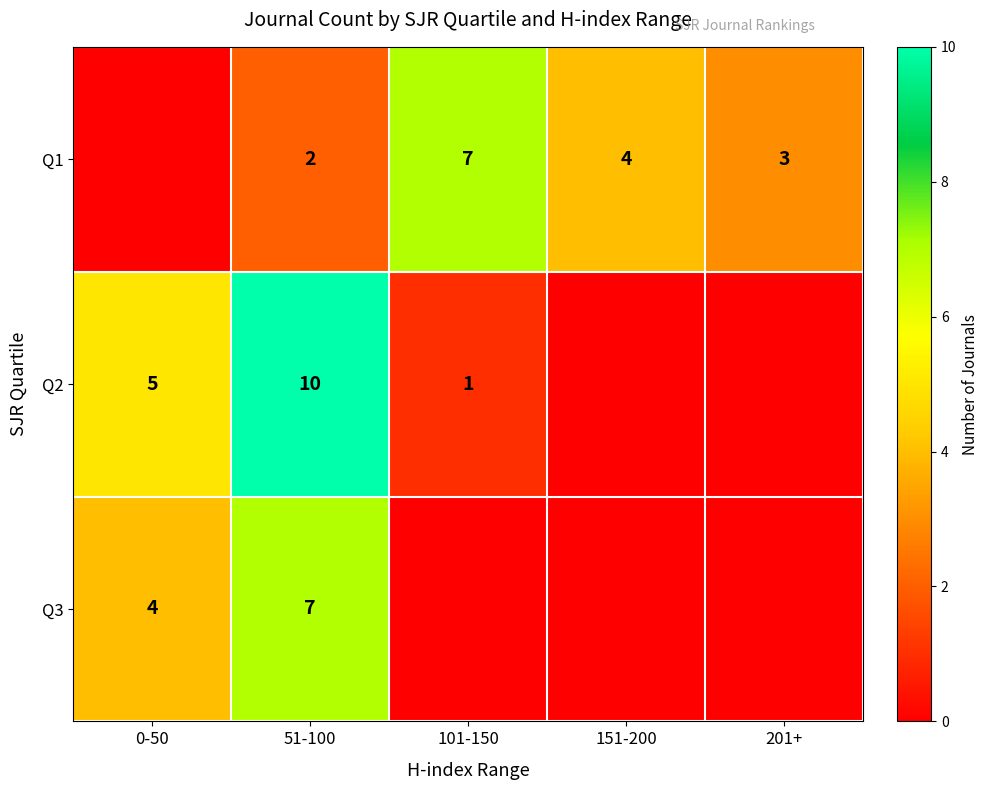

At 51-100, list the series in order from largest to smallest.

Q2, Q3, Q1